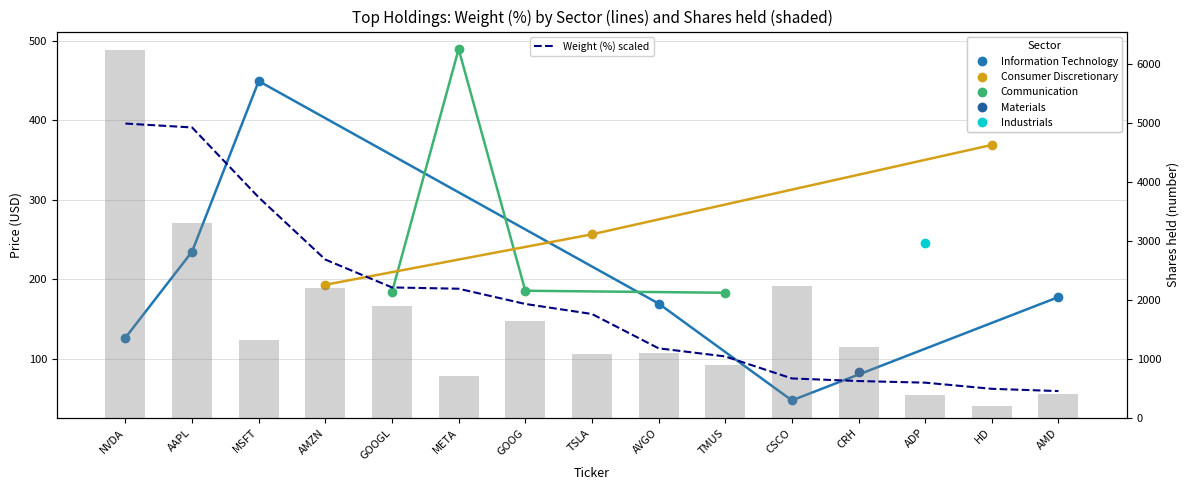

What position from the right is NVDA?

15